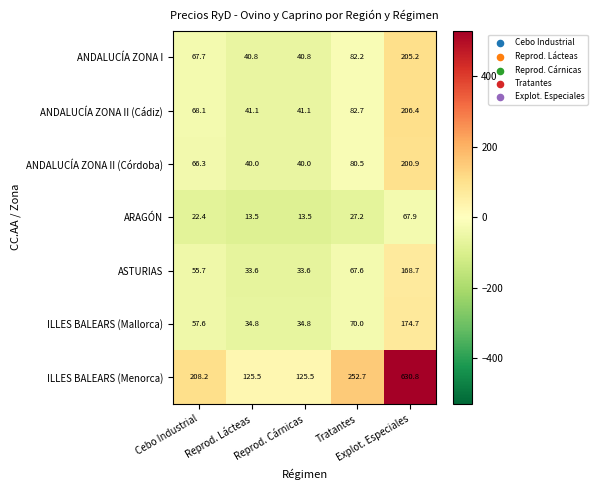

At how many categories does at least one series exceed 431?

1